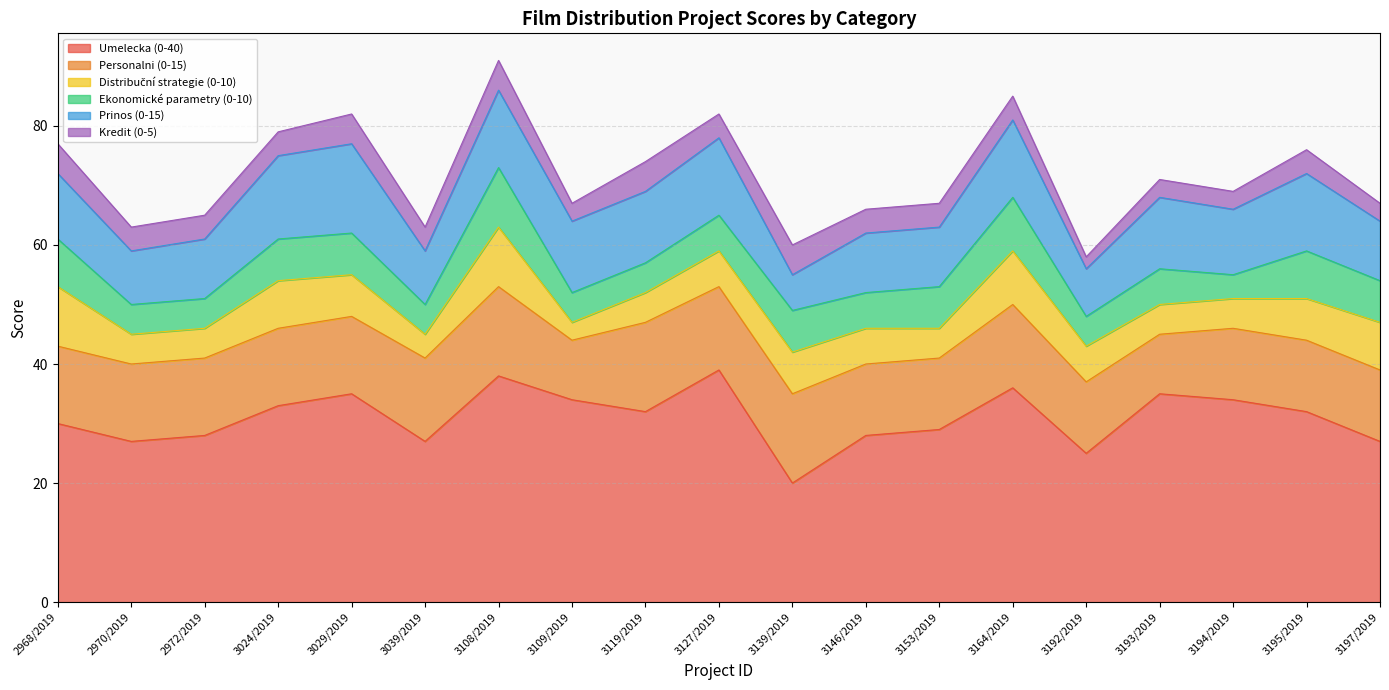

The Umelecka (0-40) series shows 47 at 3024/2019. True or false?

False